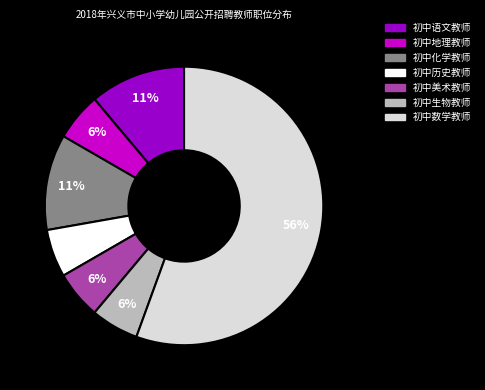

To the nearest percent, what is the combined percentage of 初中数学教师 and 初中历史教师?

61%